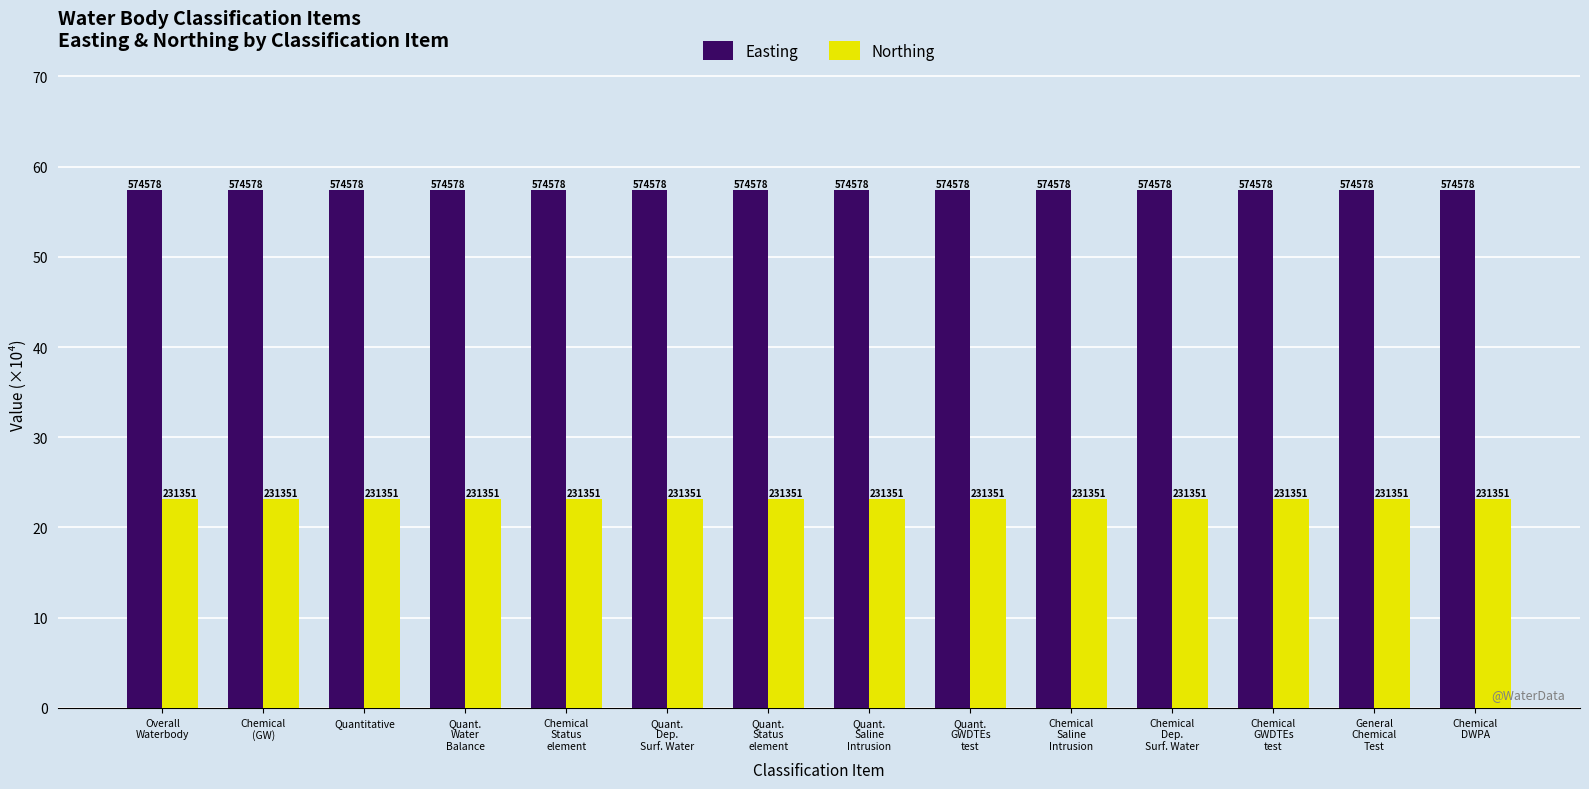

What are all the series names shown in the legend?

Easting, Northing